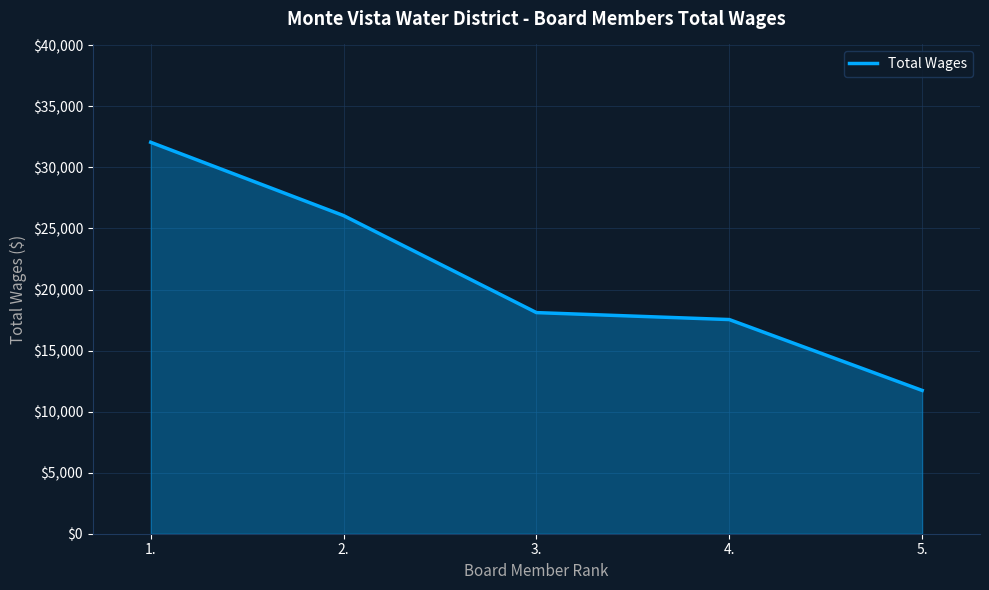

Reading left to right, extract all data points from this chart.

1.=32058	2.=26056	3.=18110	4.=17540	5.=11736